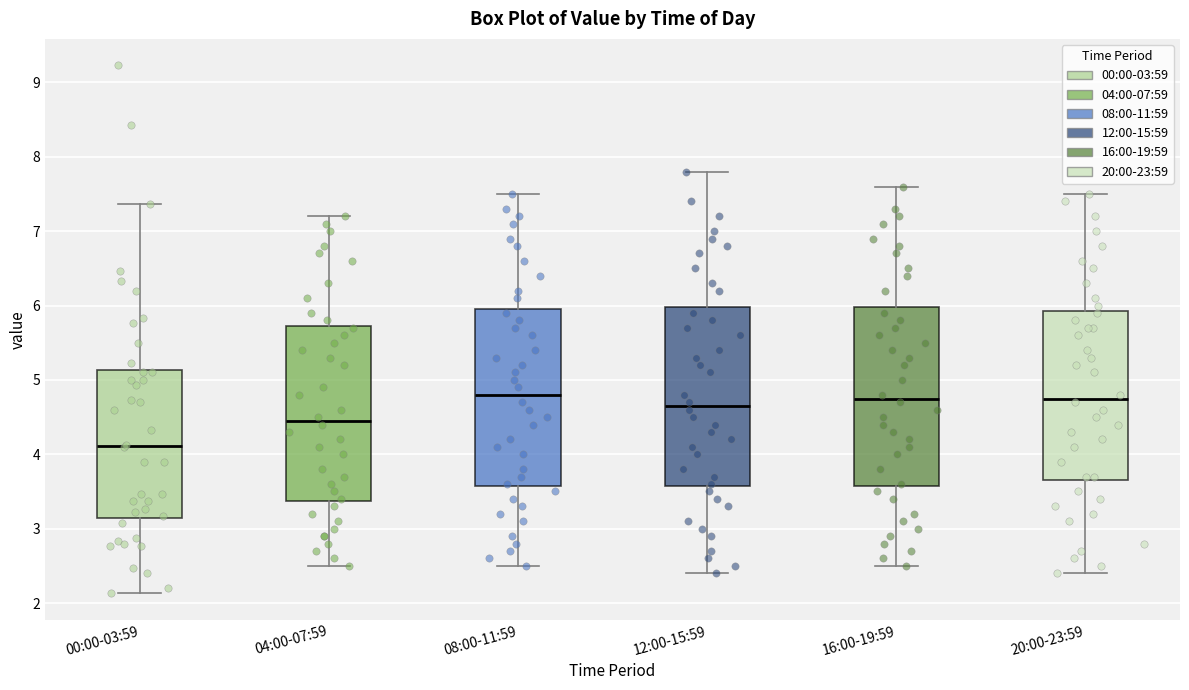

Reading left to right, read every box against the y-axis: the position of its median line, the range the box covers, and the ends of its whiskers. The values are not printed on the chart, so give them approximately, as read against the axis.

00:00-03:59: median 4.1, box 3.1 to 5.1, whiskers 2.1 to 7.4
04:00-07:59: median 4.5, box 3.4 to 5.7, whiskers 2.5 to 7.2
08:00-11:59: median 4.8, box 3.6 to 6.0, whiskers 2.5 to 7.5
12:00-15:59: median 4.7, box 3.6 to 6.0, whiskers 2.4 to 7.8
16:00-19:59: median 4.8, box 3.6 to 6.0, whiskers 2.5 to 7.6
20:00-23:59: median 4.8, box 3.7 to 5.9, whiskers 2.4 to 7.5